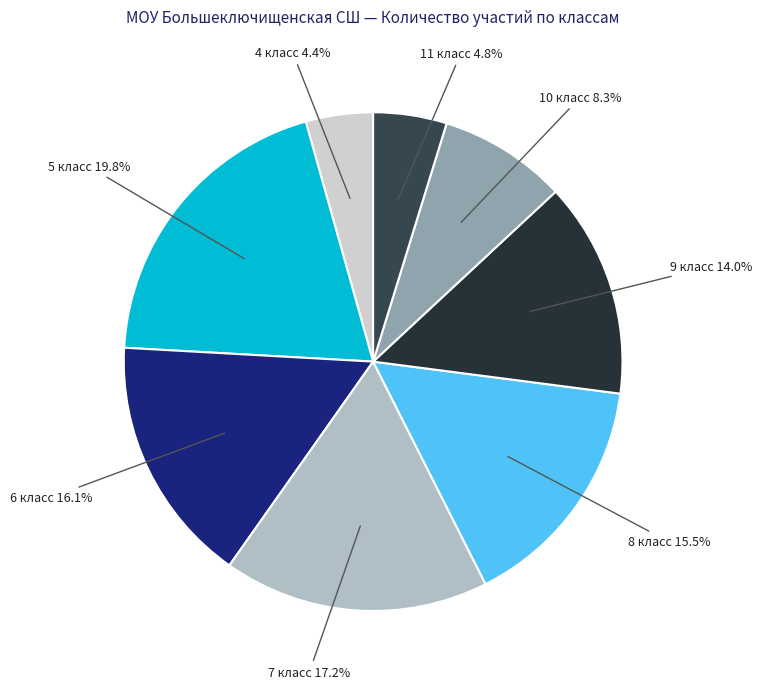

True or false: 9 класс accounts for 22% of the total.

False